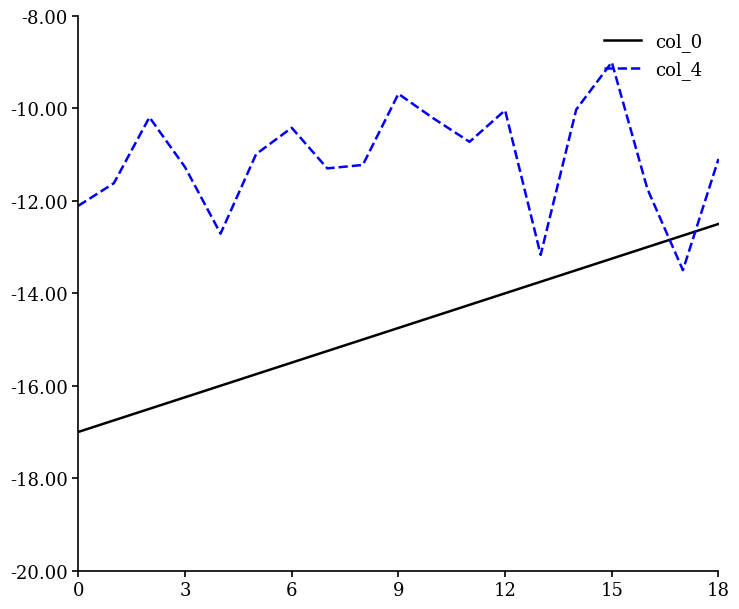

What is the average value of the col_0 series?

-14.7